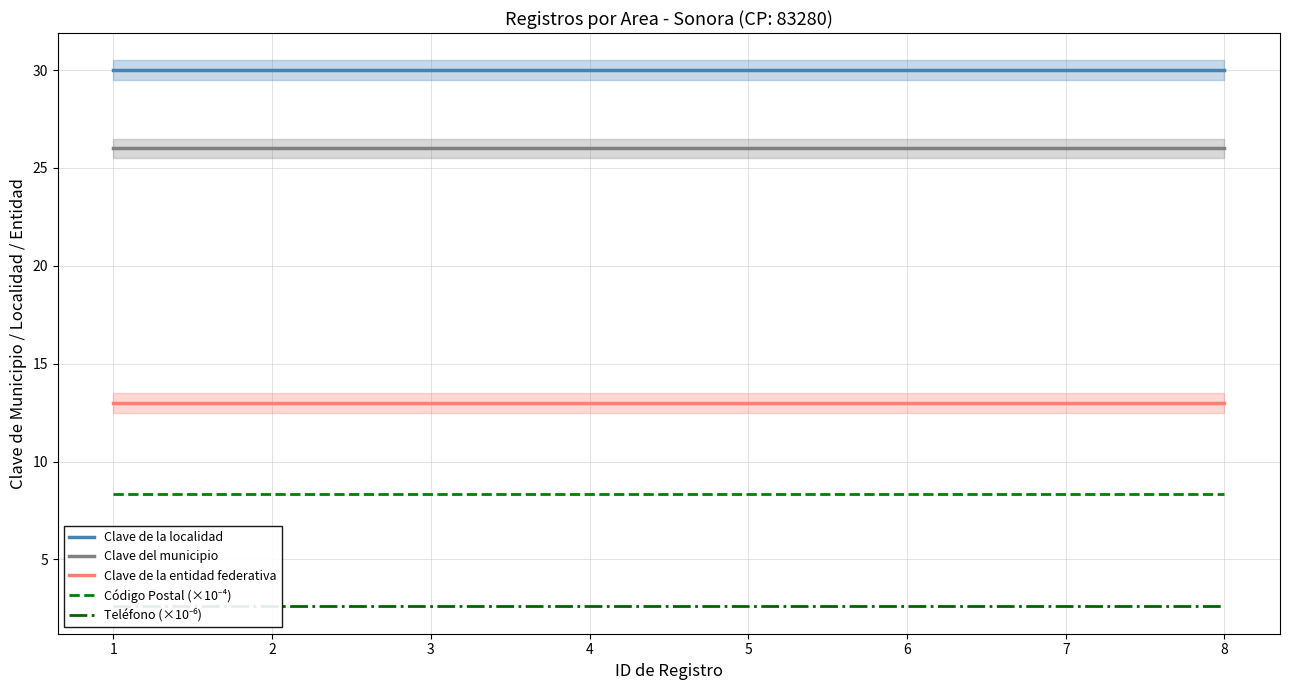

What is the sum of all Clave del municipio values?

208.0